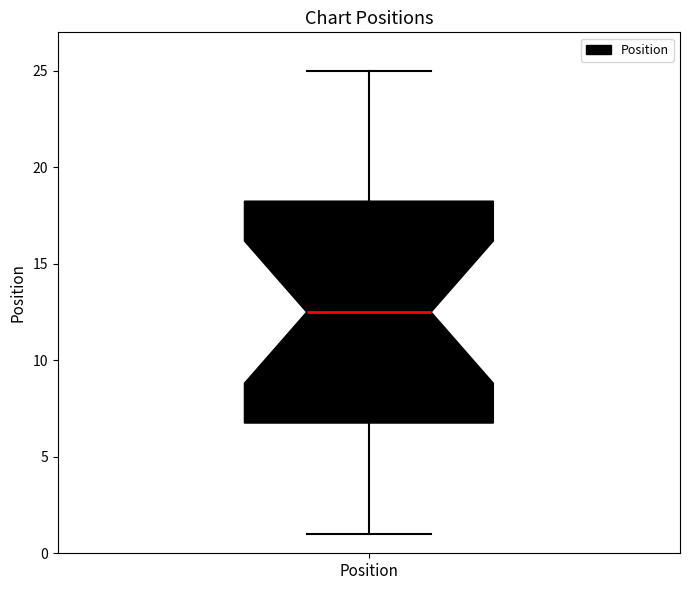

Where does the lower whisker of the box for Position end on the y-axis? The values are not printed on the chart, so give them approximately, as read against the axis.

1.0